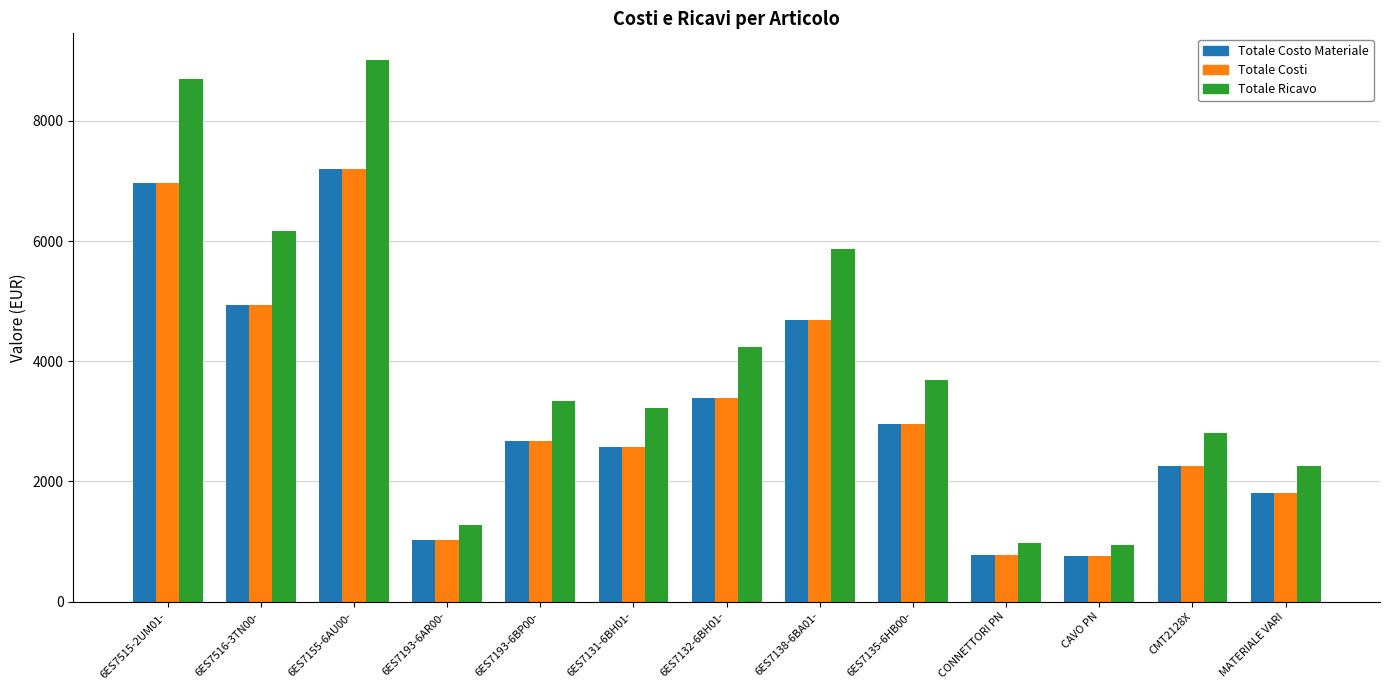

How many data points in Totale Ricavo are less than 3333?

6